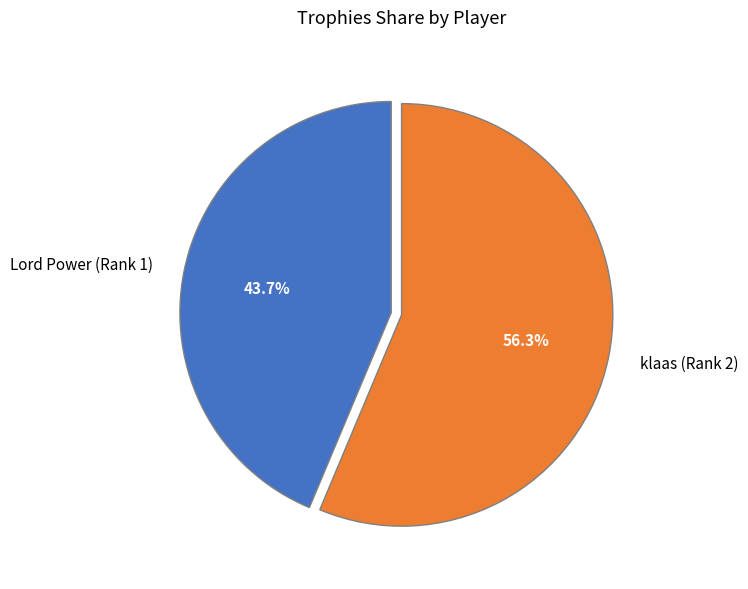

What is the ratio of the value at klaas (Rank 2) to the value at Lord Power (Rank 1)?

1.3